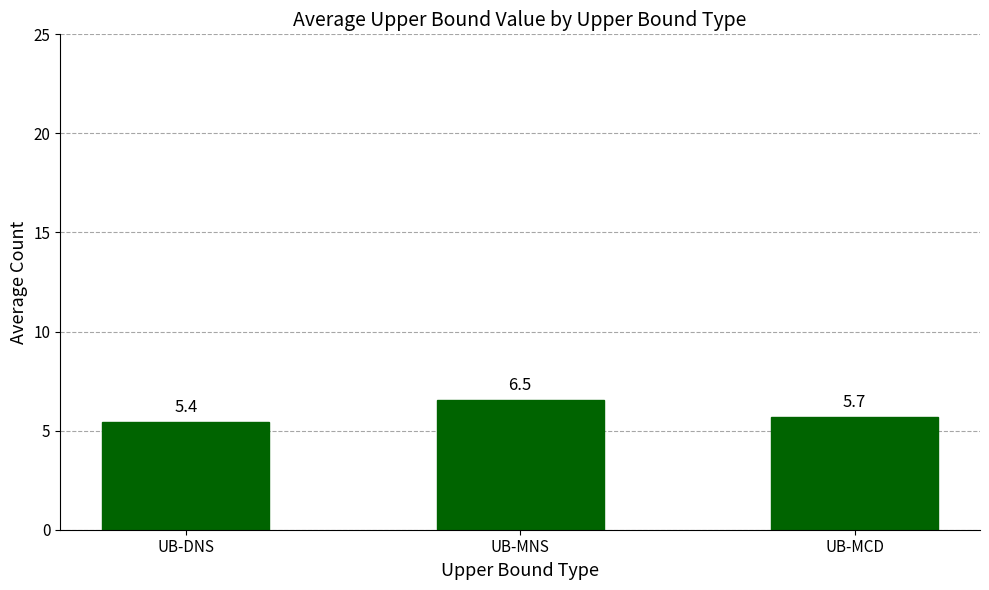

What is the difference between the values at UB-DNS and UB-MNS?

1.1